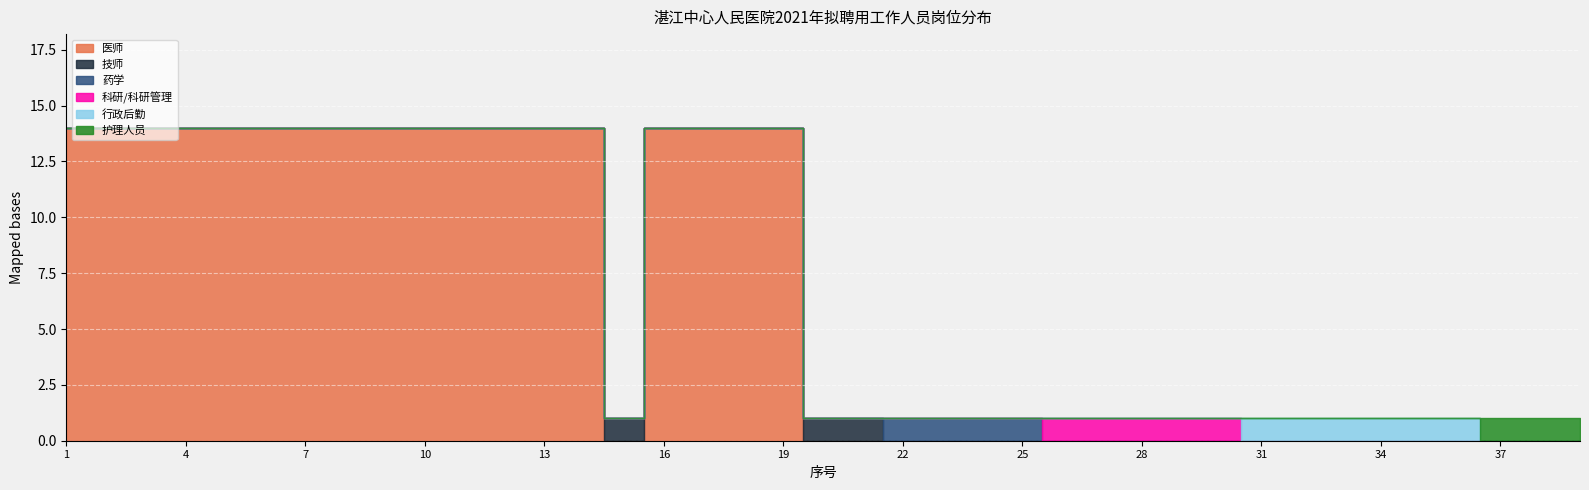

How many lines are shown in the chart?

6